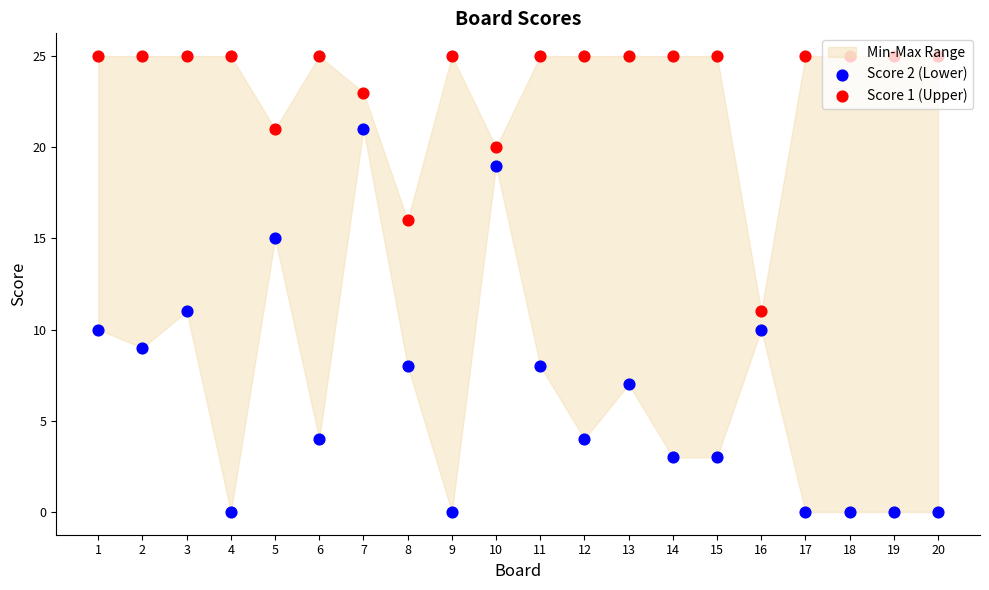

What is the total value across all series at 2?

34